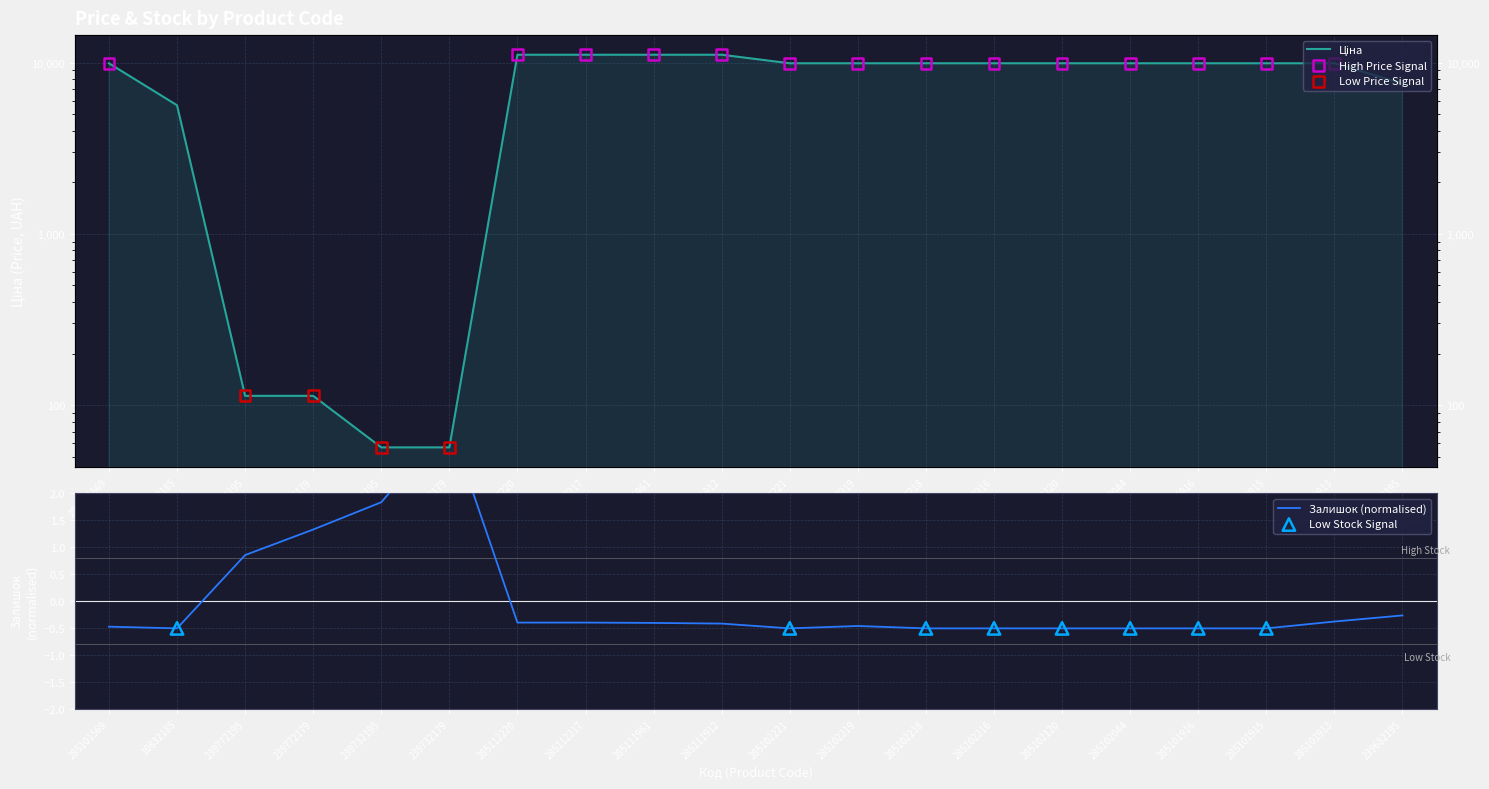

Which series contains the lowest Y value?

Залишок